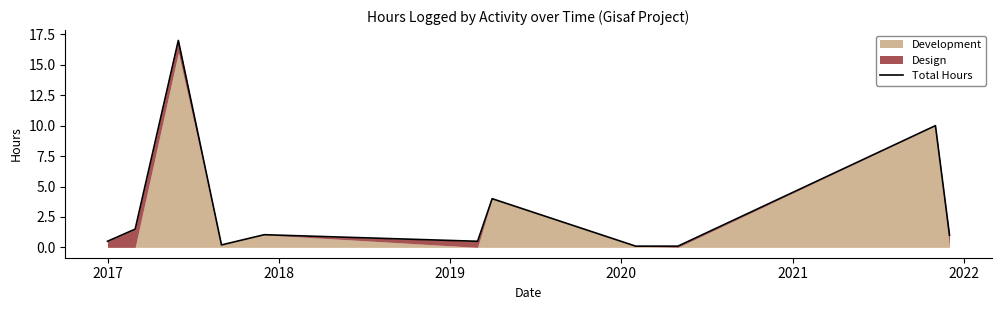

Reading left to right, list all the values displayed in this chart.

0.5	1.5	17.0	0.2	1.0	0.5	4.0	0.1	0.1	10.0	1.0